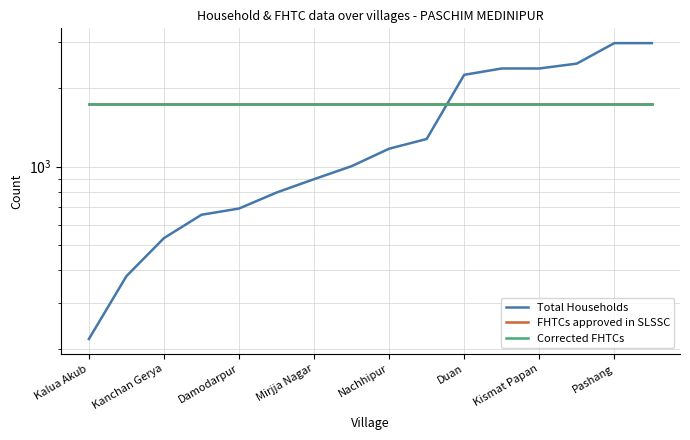

How many series are shown in this chart?

3